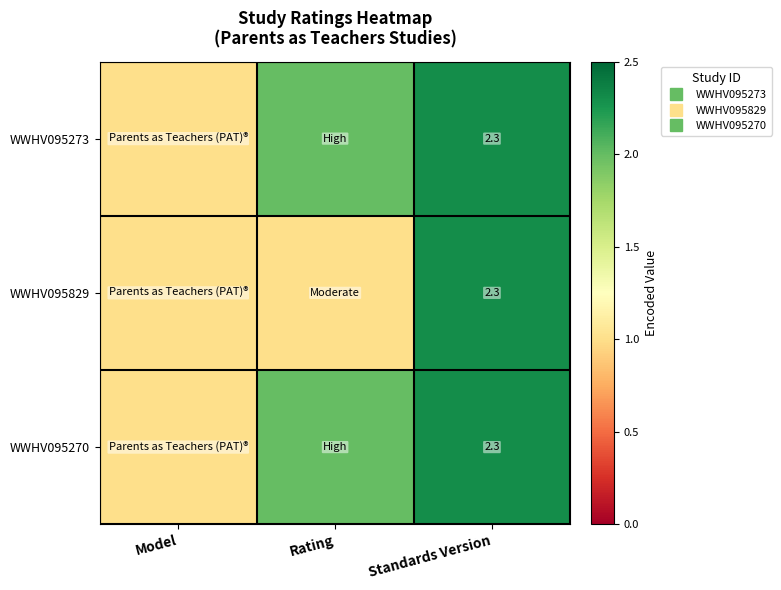

Which has a higher value, Rating or Standards Version?

Standards Version